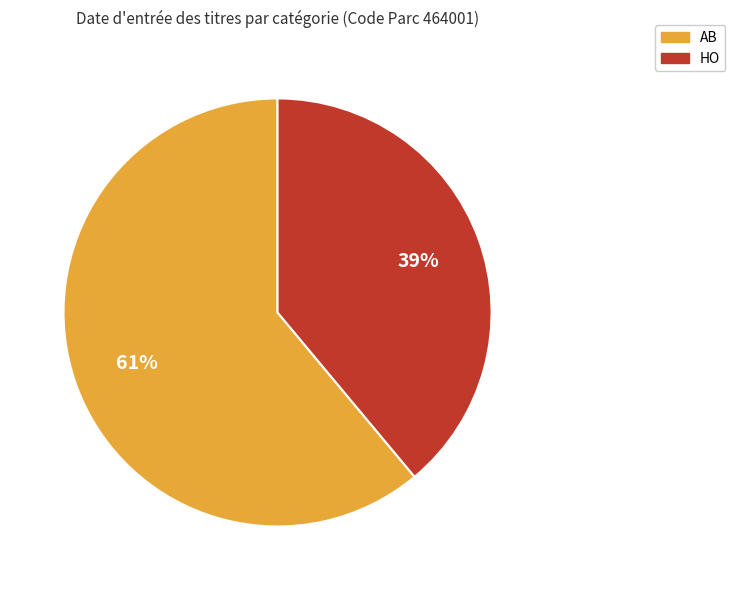

Rank the categories by value from highest to lowest.

AB, HO